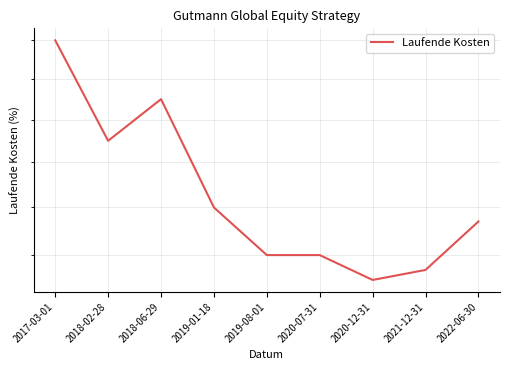

How many points are lower than both their immediate neighbors (excluding endpoints)?

2